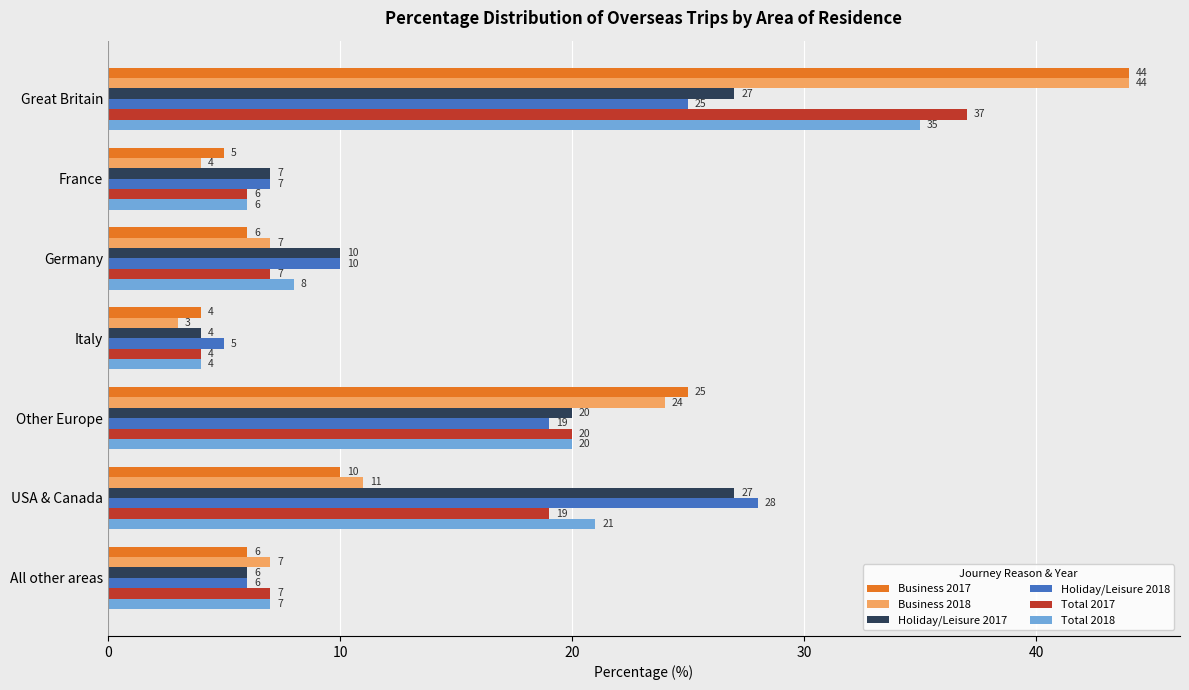

Where is Business 2017 nearest to the value 24?

Other Europe